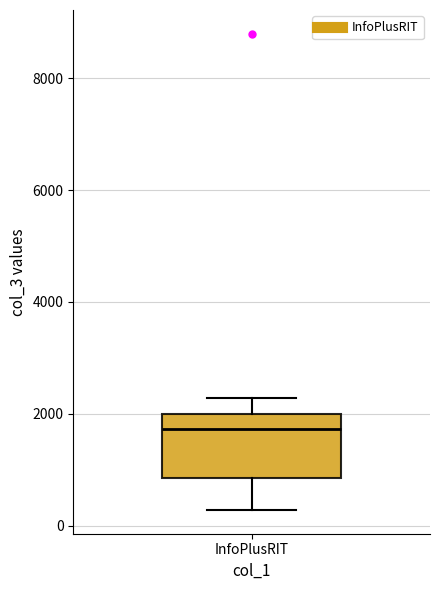

Where does the median line of the box for InfoPlusRIT sit on the y-axis? The values are not printed on the chart, so give them approximately, as read against the axis.

1800